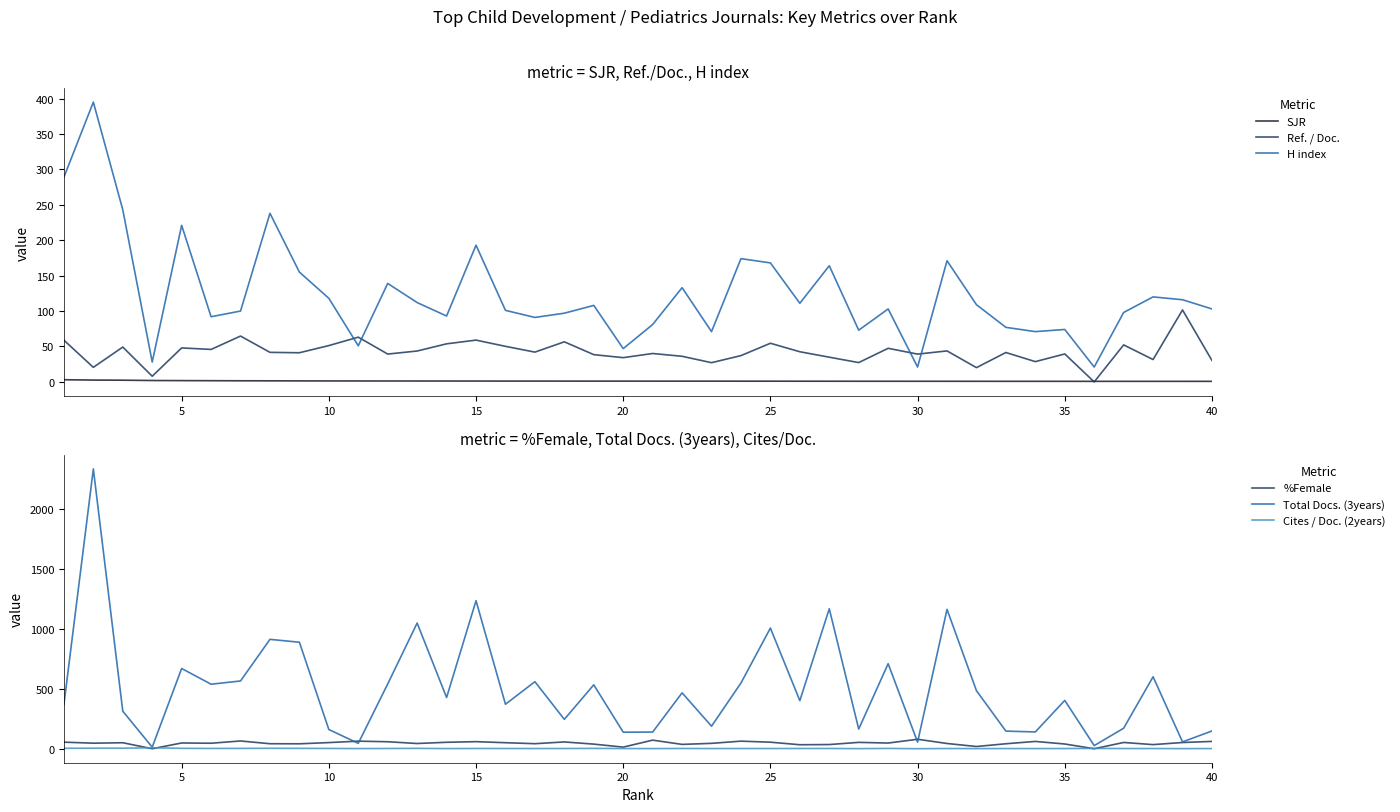

What is the difference between the maximum and minimum values in the H index series?

374.0